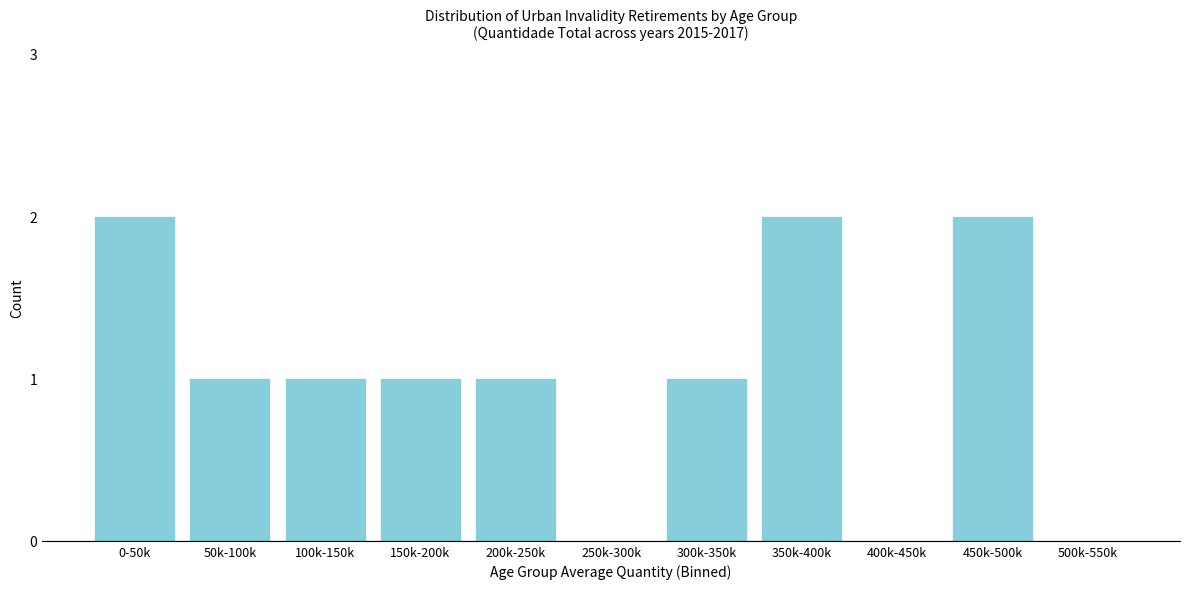

Reading left to right, list all the values displayed in this chart.

0-50k=2	50k-100k=1	100k-150k=1	150k-200k=1	200k-250k=1	250k-300k=0	300k-350k=1	350k-400k=2	400k-450k=0	450k-500k=2	500k-550k=0